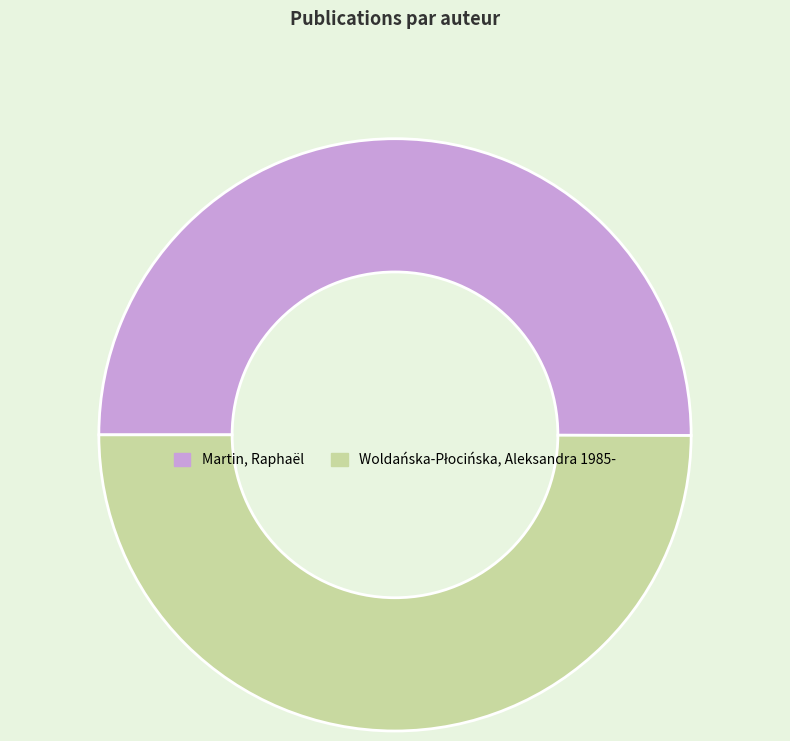

True or false: Martin, Raphaël accounts for 38% of the total.

False